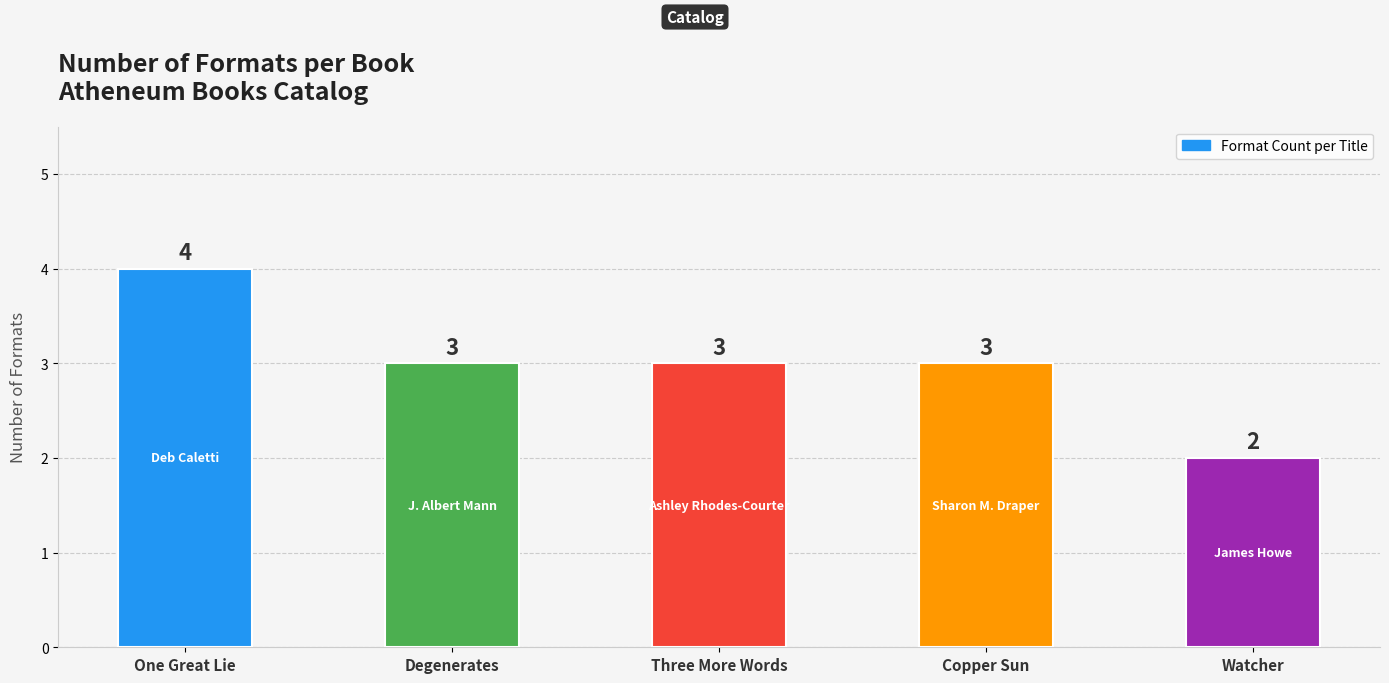

How many values are between 3 and 4?

4